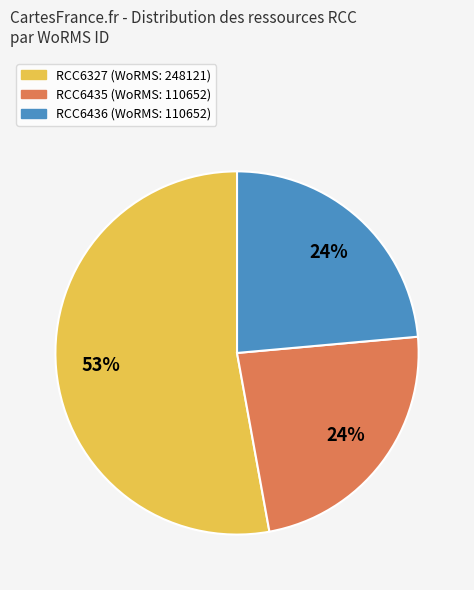

The RCC6436 slice represents 15% of the pie. True or false?

False